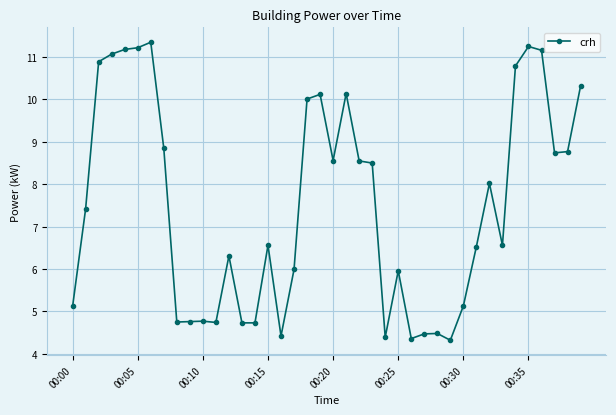

True or false: the data has more than 2 interior local peaks.

True